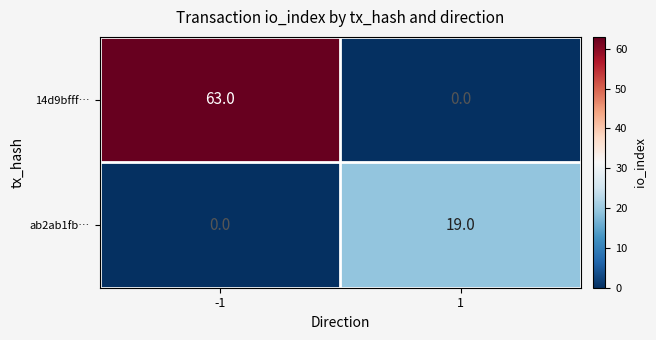

What is the greatest value displayed?

63